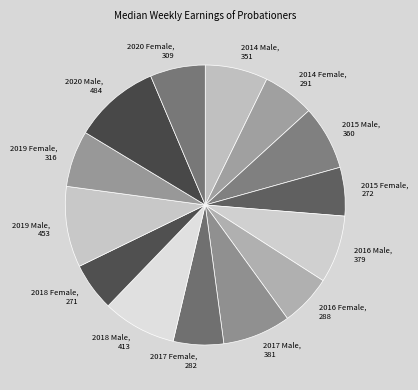

The 2018 Male slice represents 9% of the pie. True or false?

True